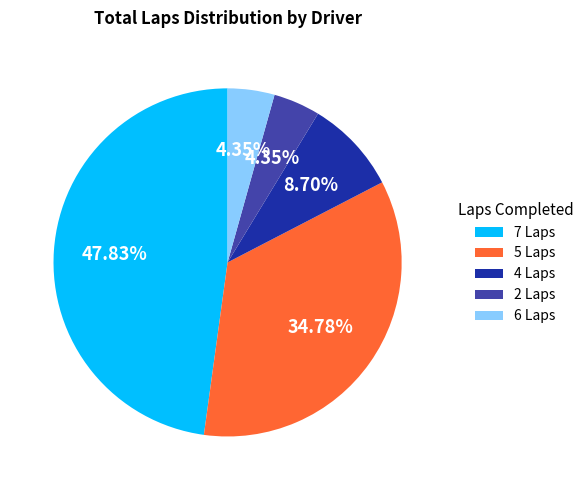

How many slices are in this pie chart?

5